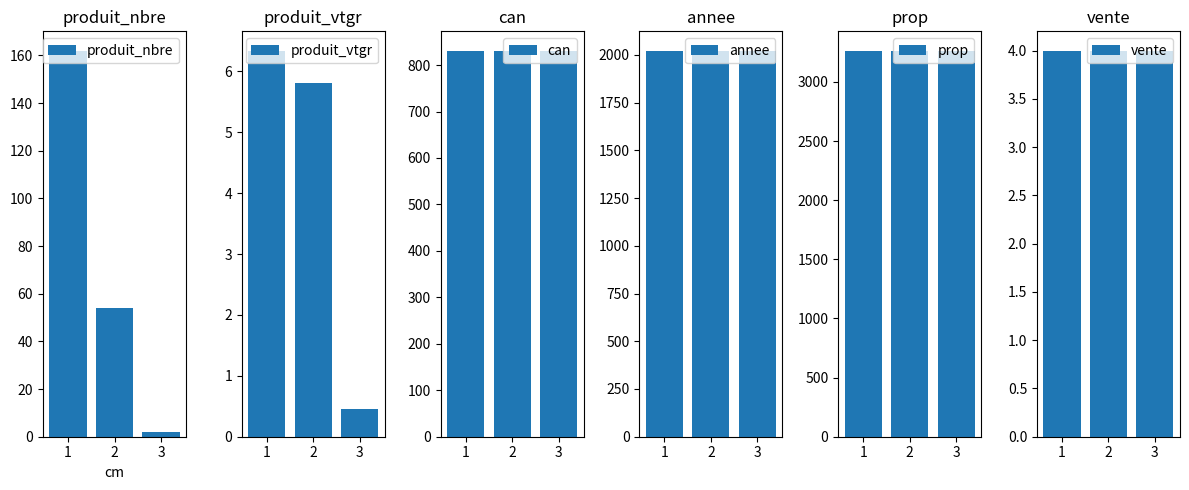

How many data points does each series have?

3